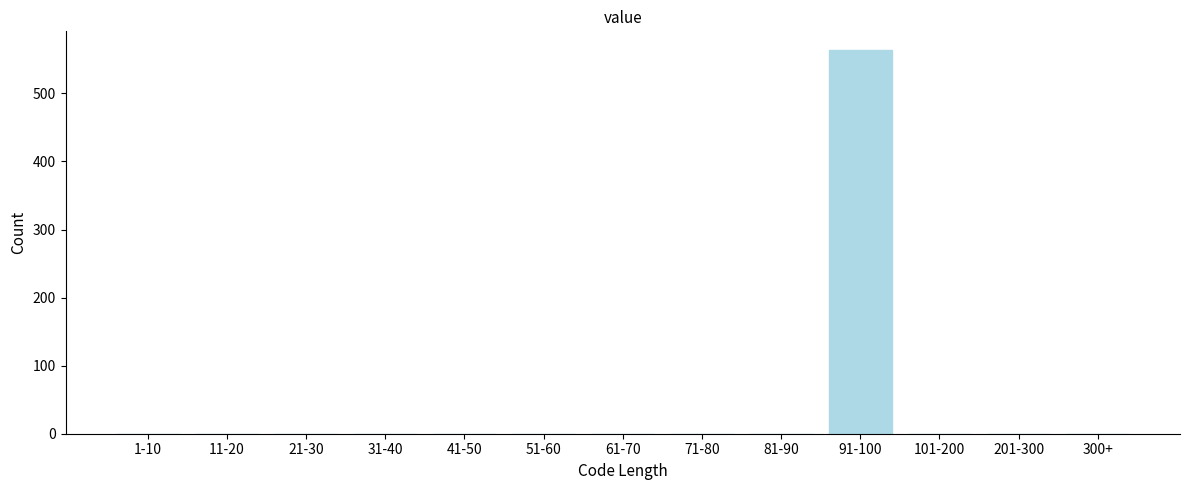

Reading left to right, what are all the values shown in this chart?

1-10=0	11-20=0	21-30=0	31-40=0	41-50=0	51-60=0	61-70=0	71-80=0	81-90=0	91-100=563	101-200=0	201-300=0	300+=0